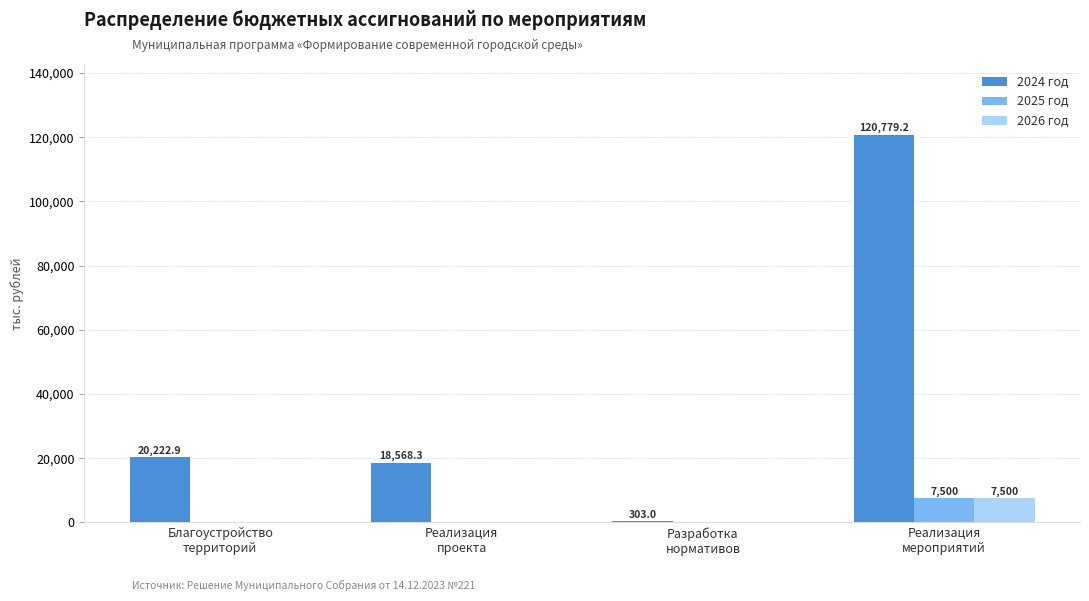

Which series has the widest spread of values?

2024 год